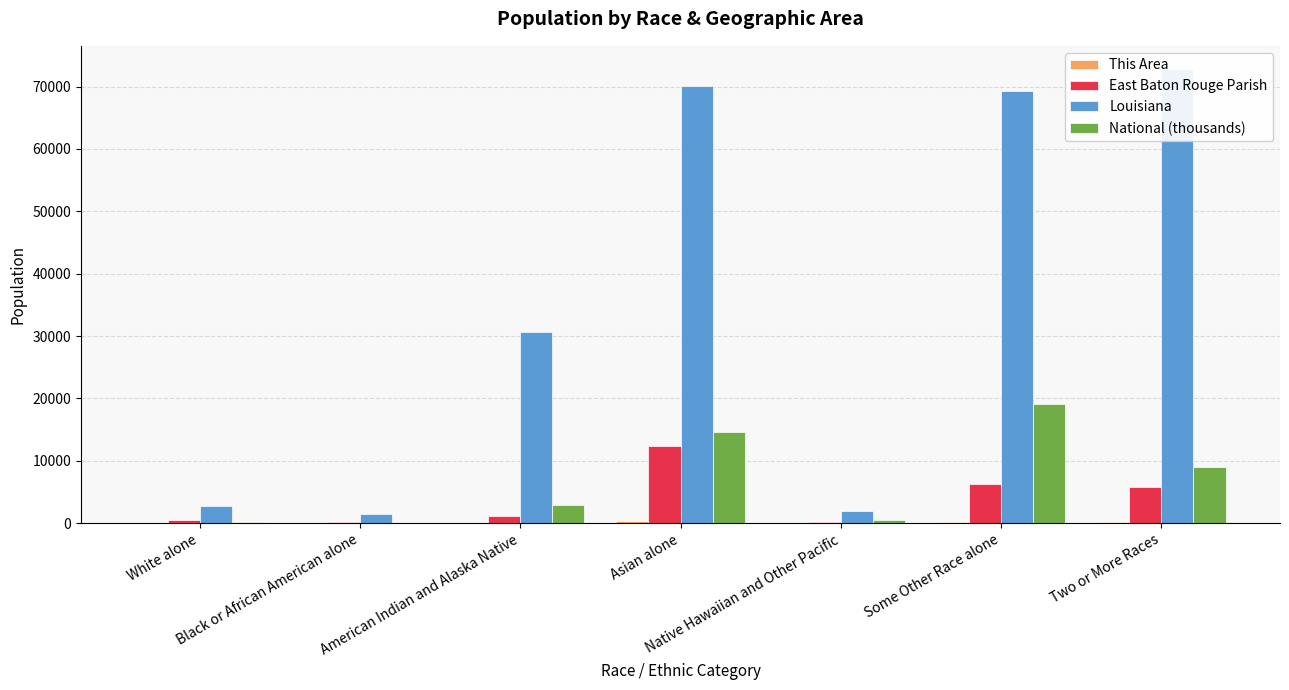

Where is Louisiana nearest to the value 37167?

American Indian and Alaska Native